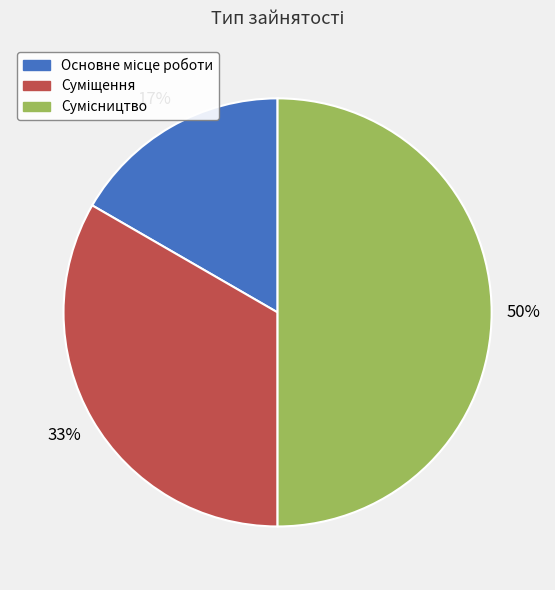

To the nearest percent, what is the difference between the largest and smallest slice percentages?

33%